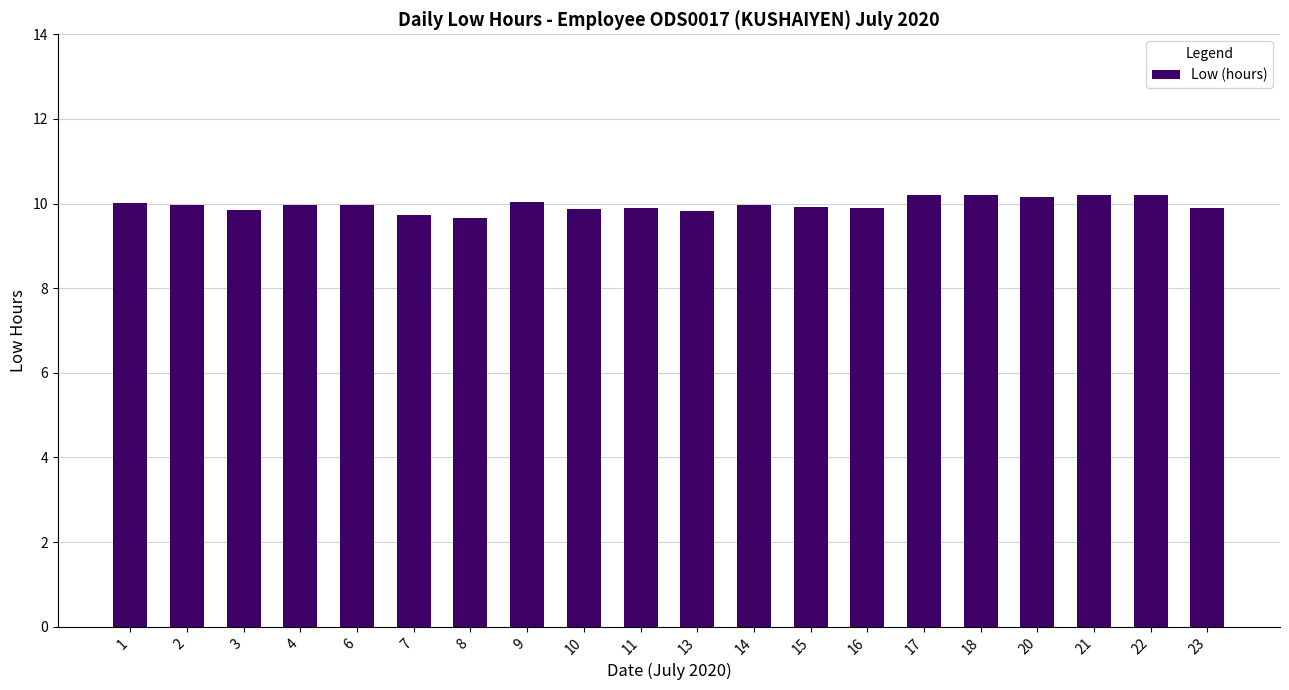

True or false: the data shows 10.2 at 18.

True